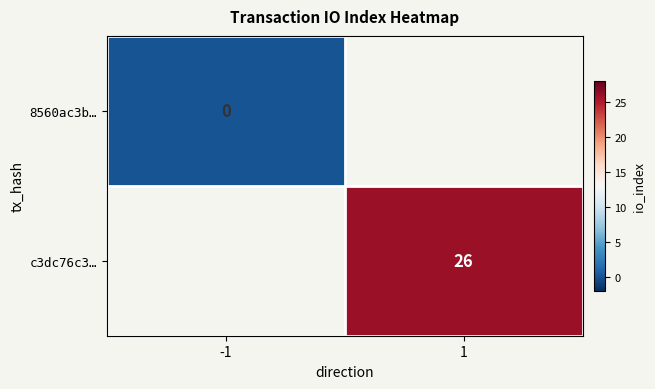

What is the greatest value displayed?

26.0